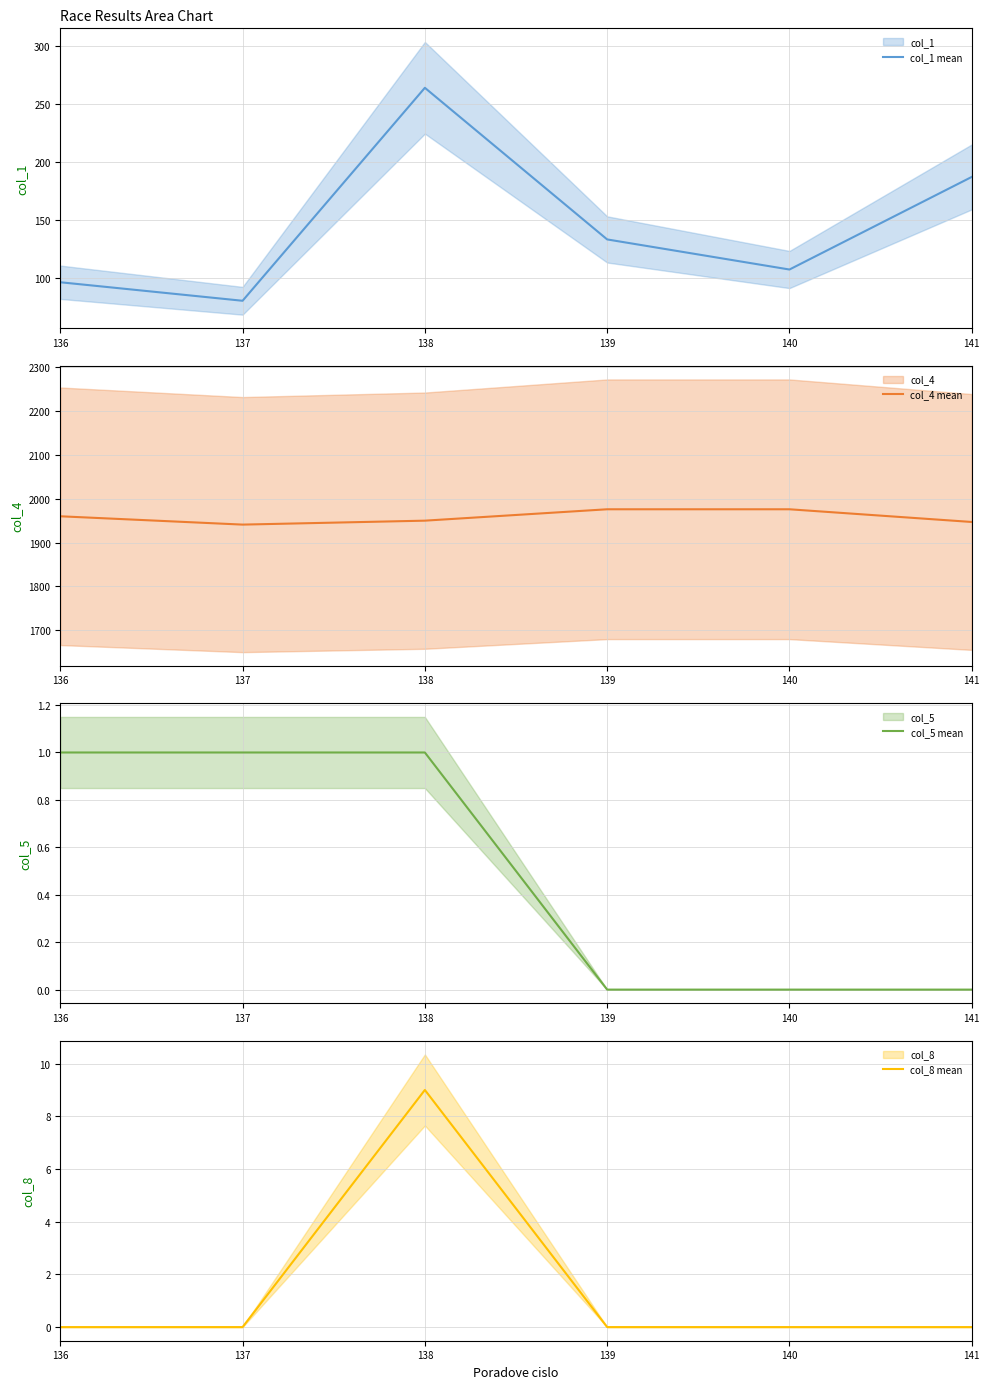

Where is col_5 mean nearest to the value 0?

139